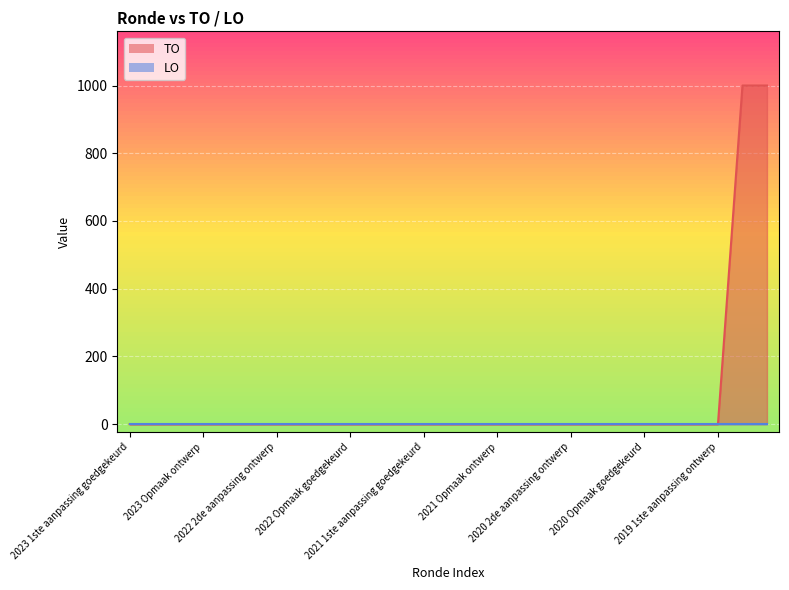

Rank the categories by value from lowest to highest.

2023 1ste aanpassing goedgekeurd, 2023 1ste aanpassing ontwerp, 2023 Opmaak goedgekeurd, 2023 Opmaak ontwerp, 2022 uitvoering, 2022 2de aanpassing goedgekeurd, 2022 2de aanpassing ontwerp, 2022 1ste aanpassing goedgekeurd, 2022 1ste aanpassing ontwerp, 2022 Opmaak goedgekeurd, 2022 Opmaak ontwerp, 2021 uitvoering, 2021 1ste aanpassing goedgekeurd, 2021 1ste aanpassing ontwerp, 2021 Opmaak goedgekeurd, 2021 Opmaak ontwerp, 2020 uitvoering, 2020 2de aanpassing goedgekeurd, 2020 2de aanpassing ontwerp, 2020 1ste aanpassing goedgekeurd, 2020 1ste aanpassing ontwerp, 2020 Opmaak goedgekeurd, 2020 Opmaak ontwerp, 2019 1ste aanpassing goedgekeurd, 2019 1ste aanpassing ontwerp, 2019 opmaak goedgekeurd, 2019 opmaak ontwerp